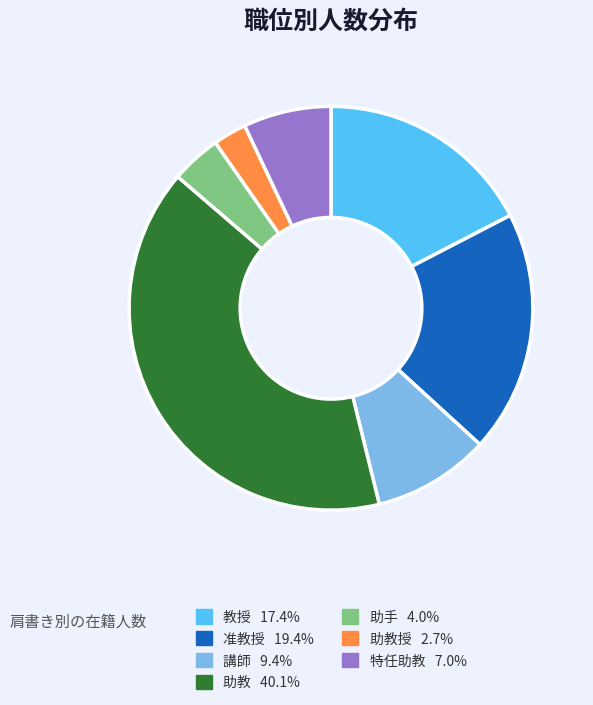

Is there any slice that represents more than half of the pie?

No